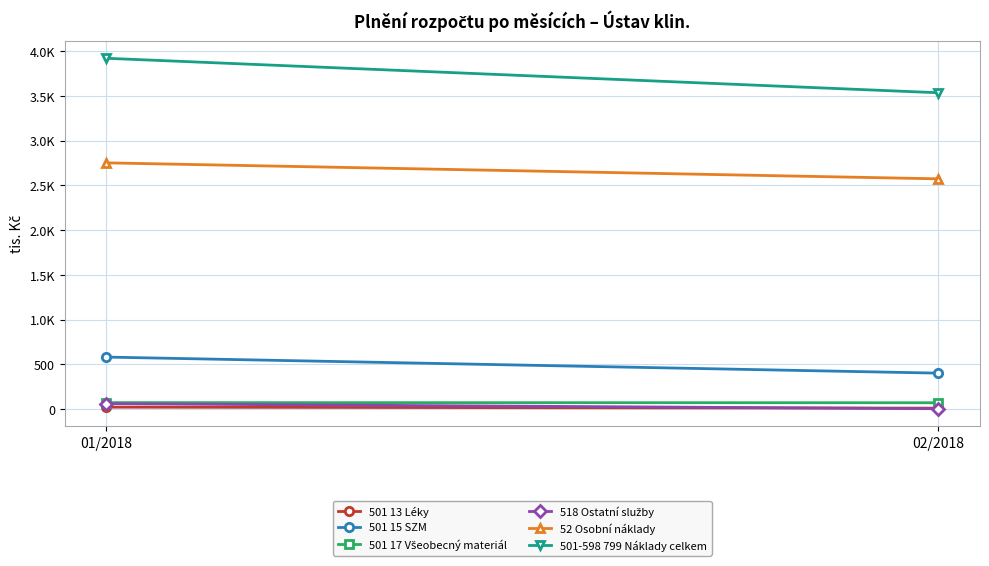

Which label corresponds to the largest value in the chart?

01/2018